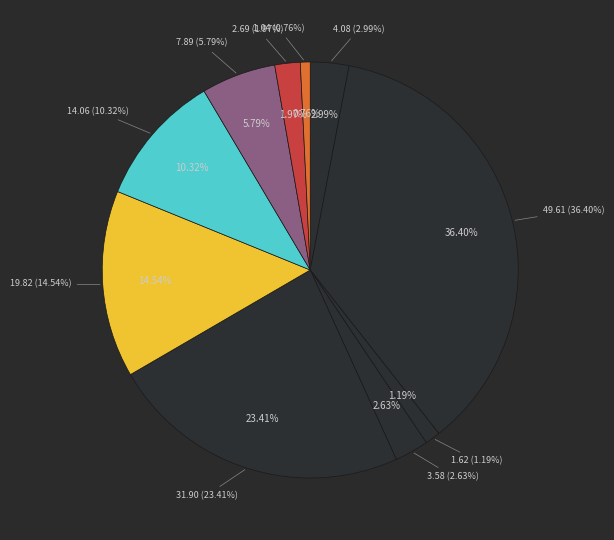

To the nearest percent, what is the difference between the Фрукт and Хлеб пшеничный slice percentages?

21%